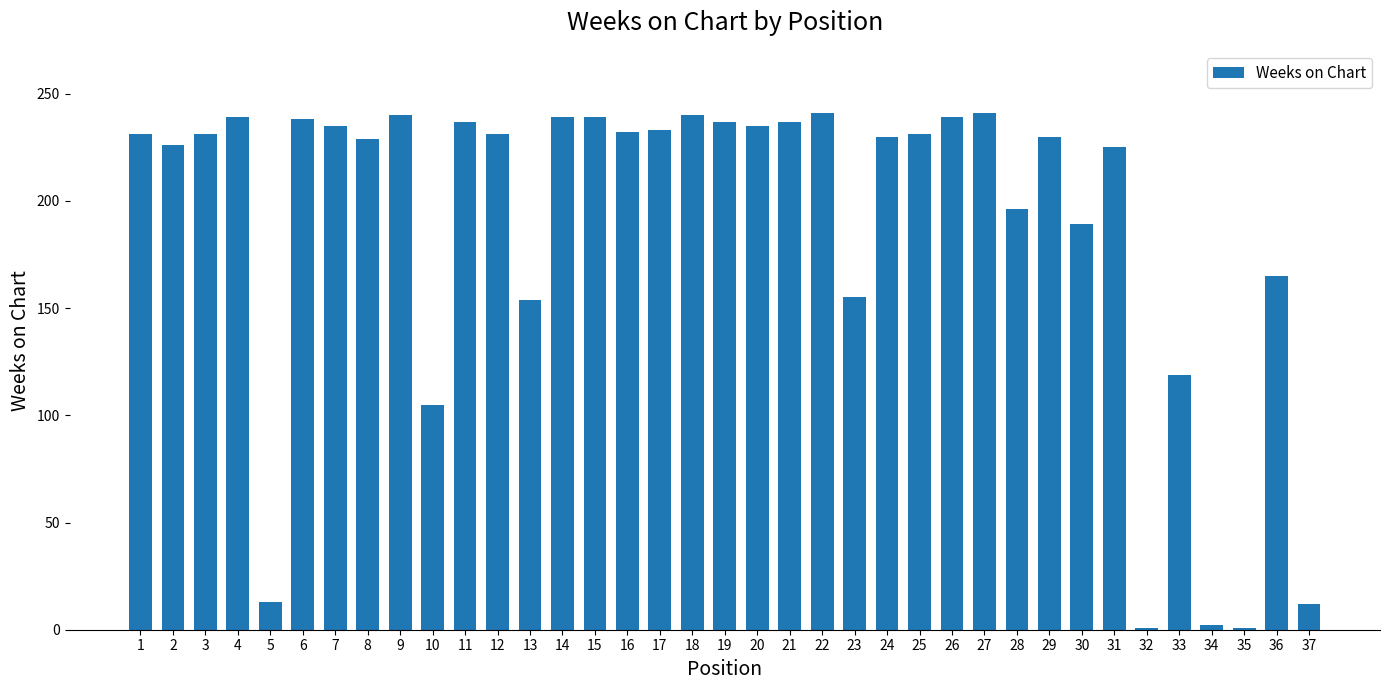

Approximately how many times larger is the value at 20 compared to 37?

19.6